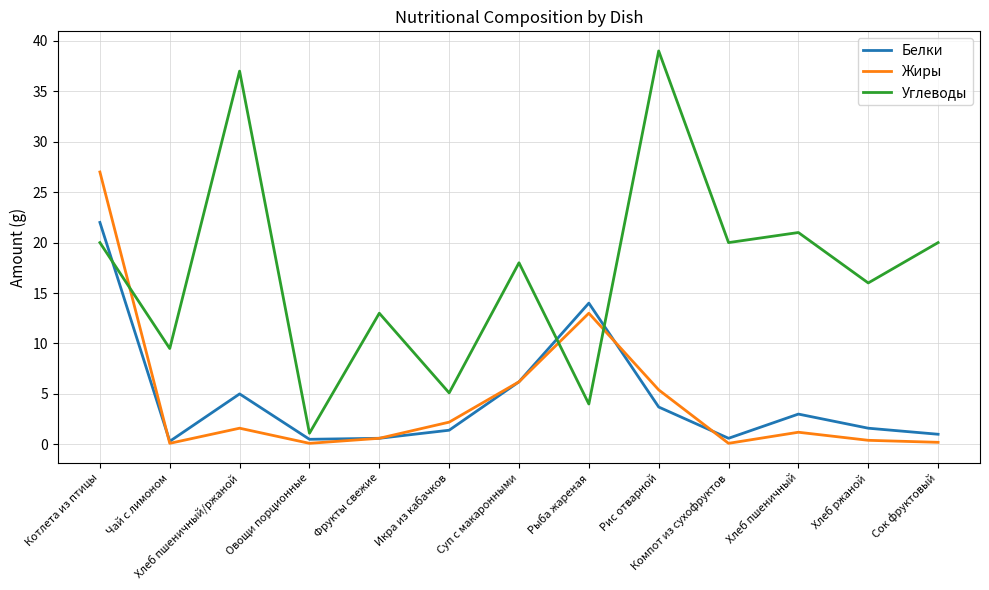

List the series in order of their peak value, highest first.

Углеводы, Жиры, Белки